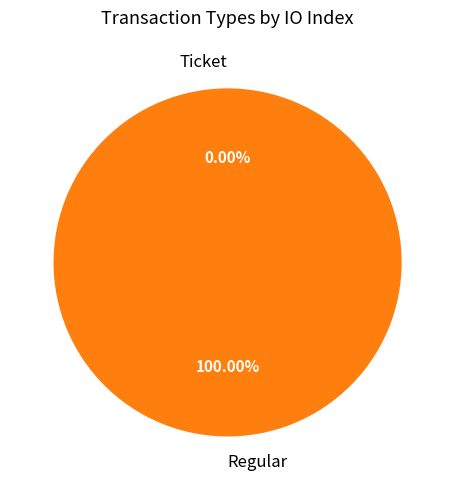

Do Regular and Ticket together represent more than half of the pie?

Yes